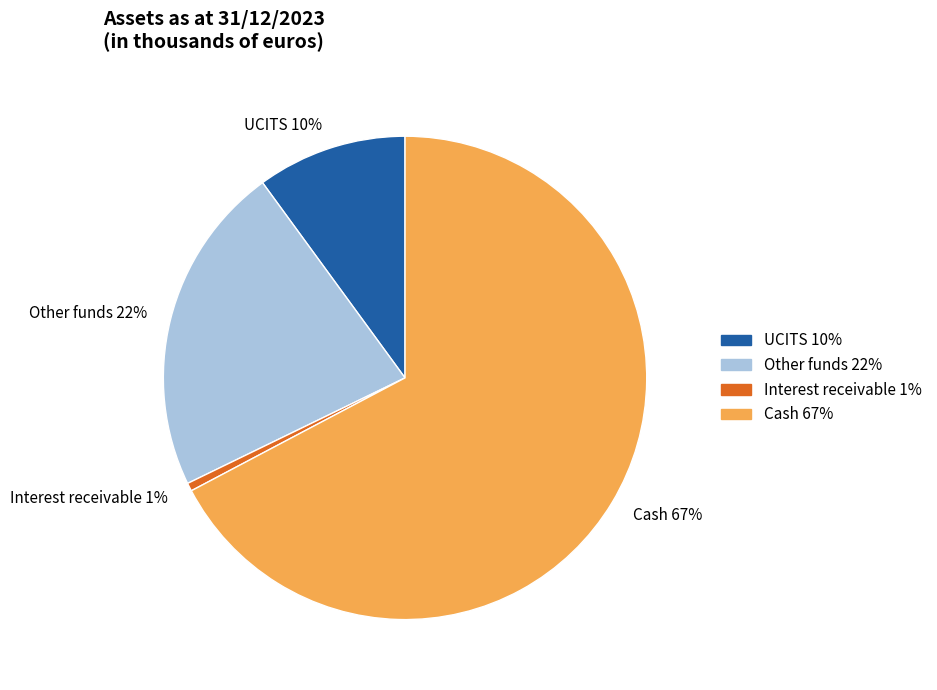

To the nearest percent, what is the difference between the UCITS and Interest receivable slice percentages?

9%